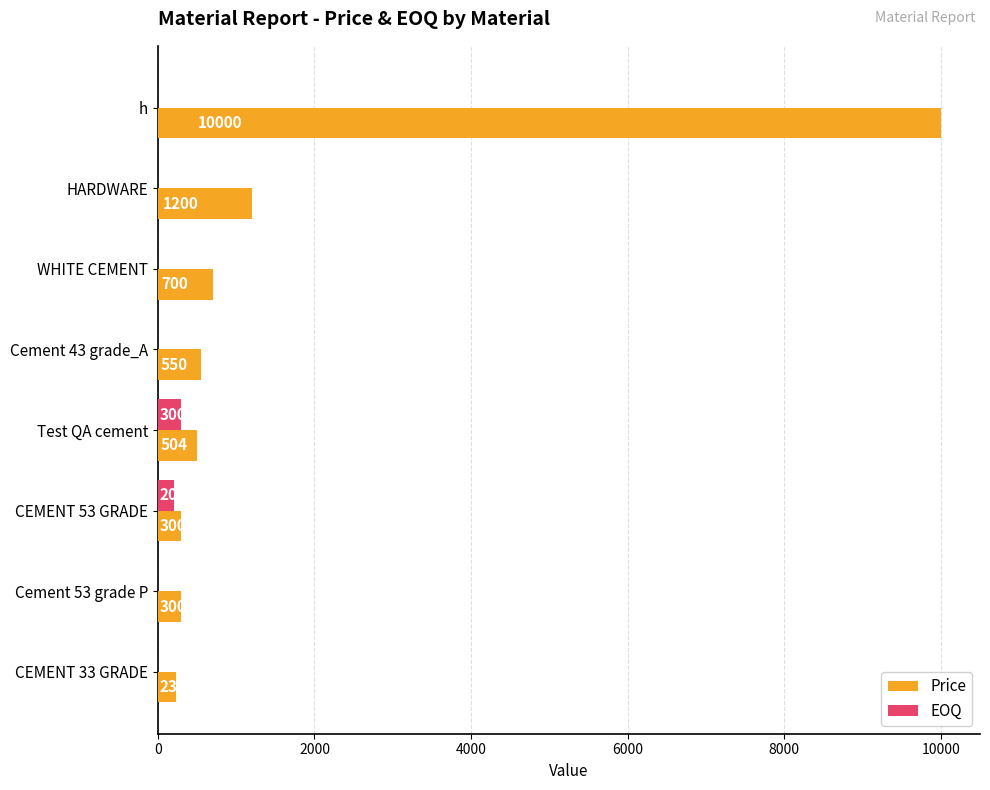

At which category is the sum across all series the highest?

h